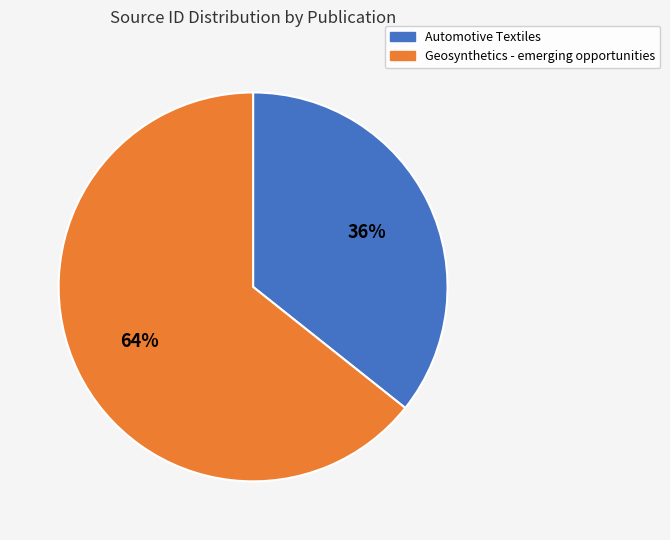

Rank the categories by value from highest to lowest.

Geosynthetics - emerging opportunities, Automotive Textiles